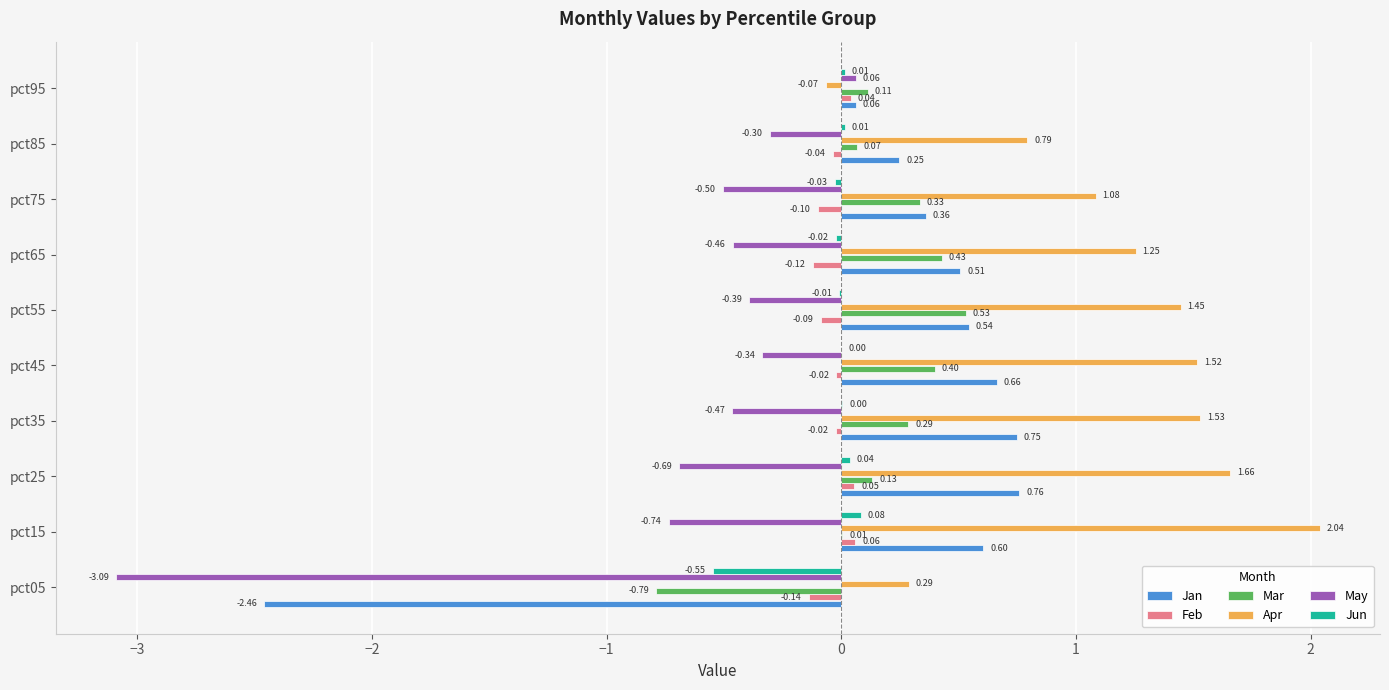

Which series has the largest total across all categories?

Apr